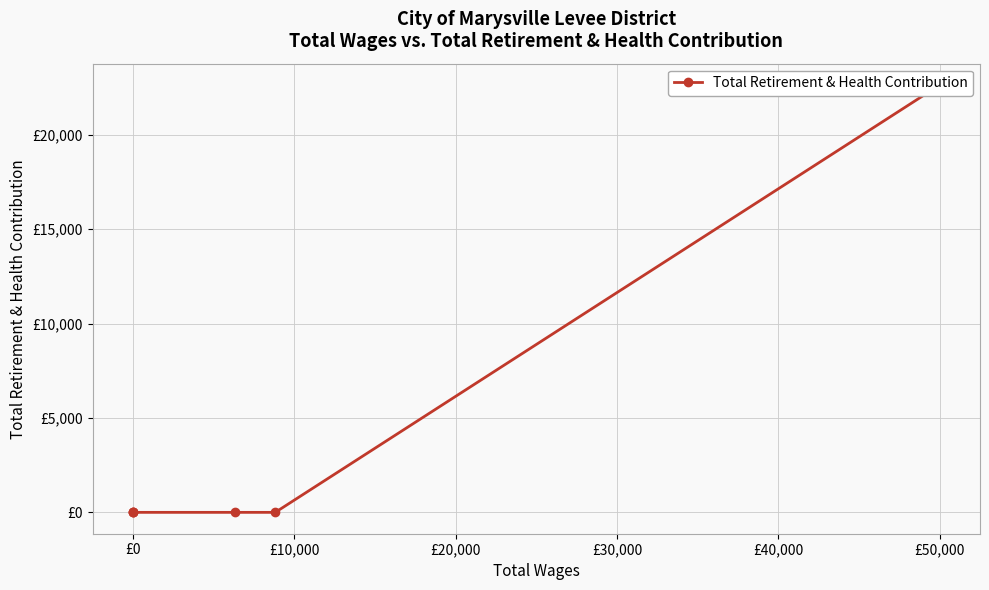

What is the average value?

3772